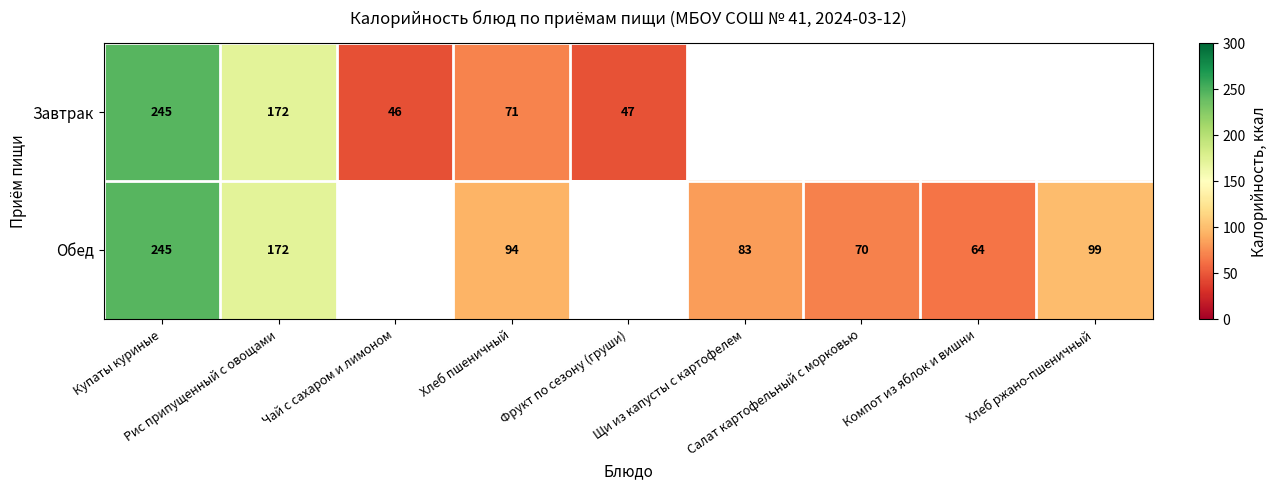

At which category is the sum across all series the highest?

Купаты куриные